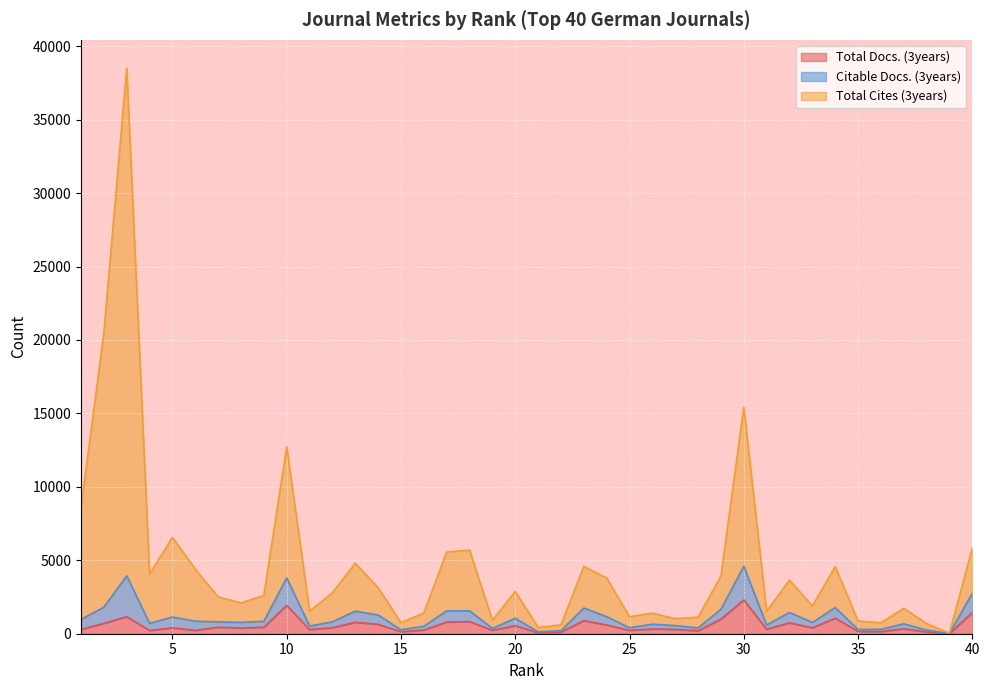

Where does the Total Docs. (3years) series first go above 399?

2